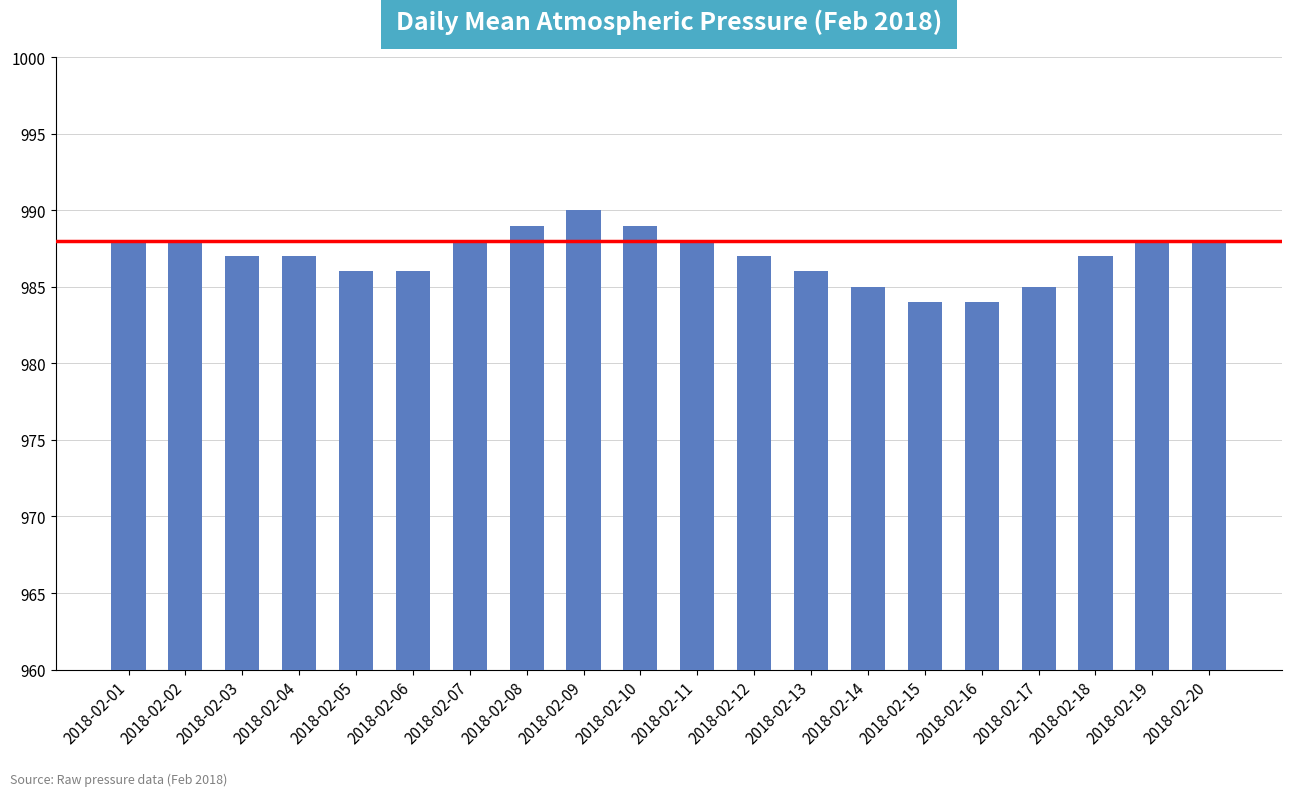

What is the ratio of the value at 2018-02-08 to the value at 2018-02-15?

1.0